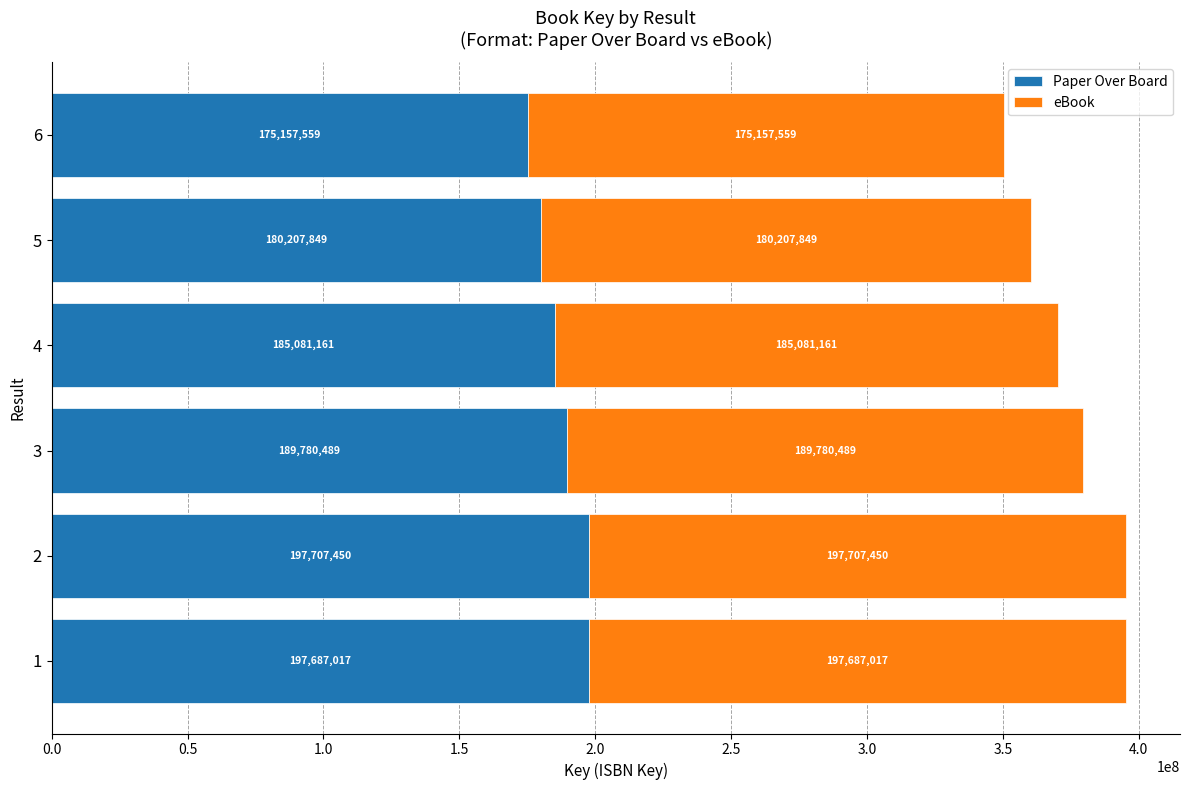

At which label does Paper Over Board reach its minimum?

6